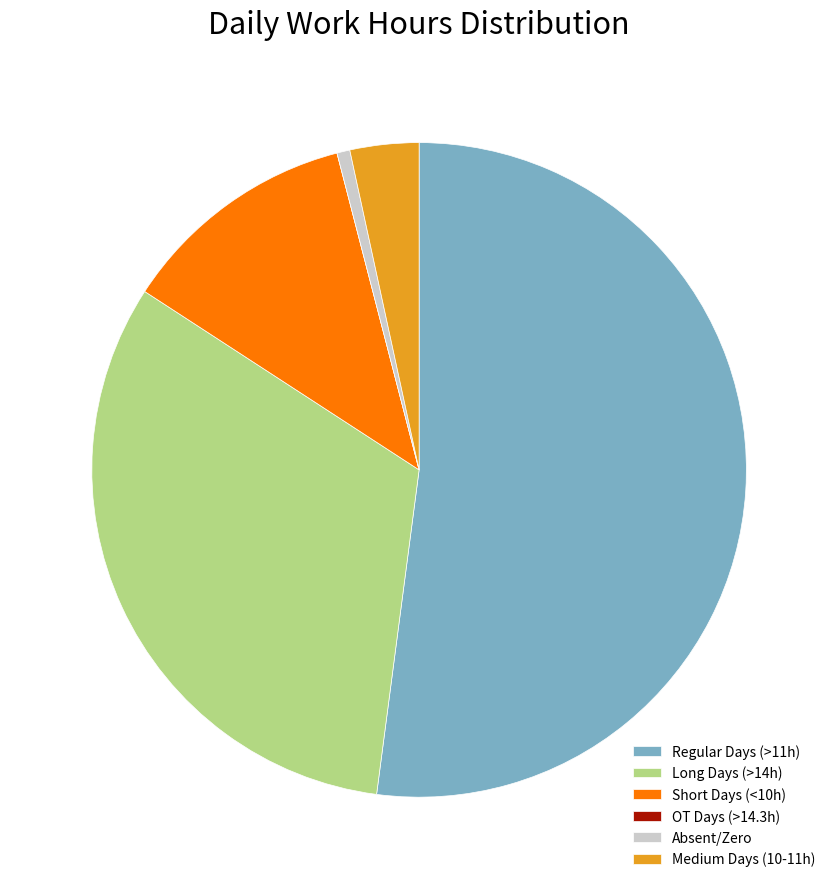

Is the sum of Long Days (>14h) and Medium Days (10-11h) greater than half?

No